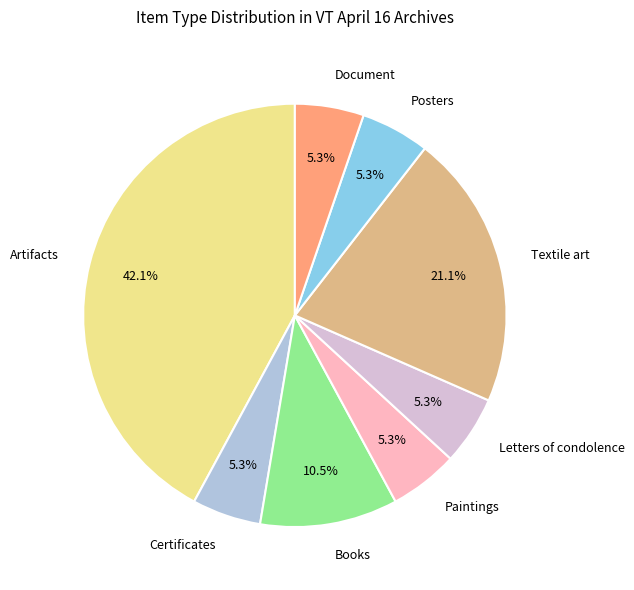

Does Artifacts represent more than half of the total?

No